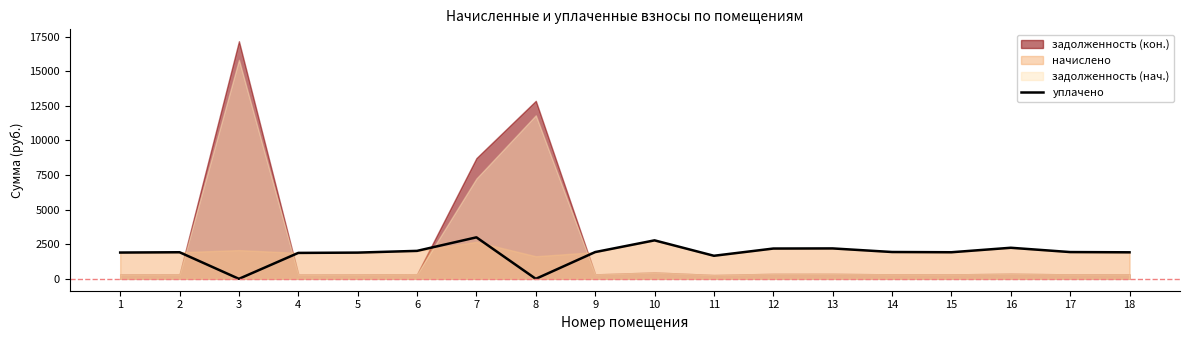

List the labels in order of value, largest first.

7, 10, 16, 13, 12, 6, 14, 9, 17, 2, 15, 18, 1, 5, 4, 11, 3, 8